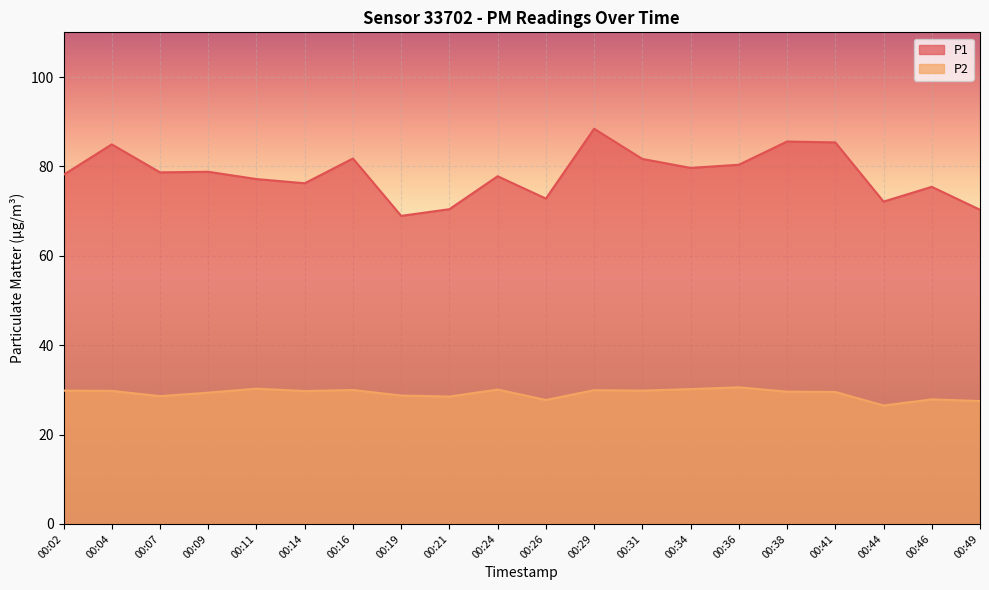

Is the value of P1 at 00:24 greater than the value of P2 at 00:38?

Yes